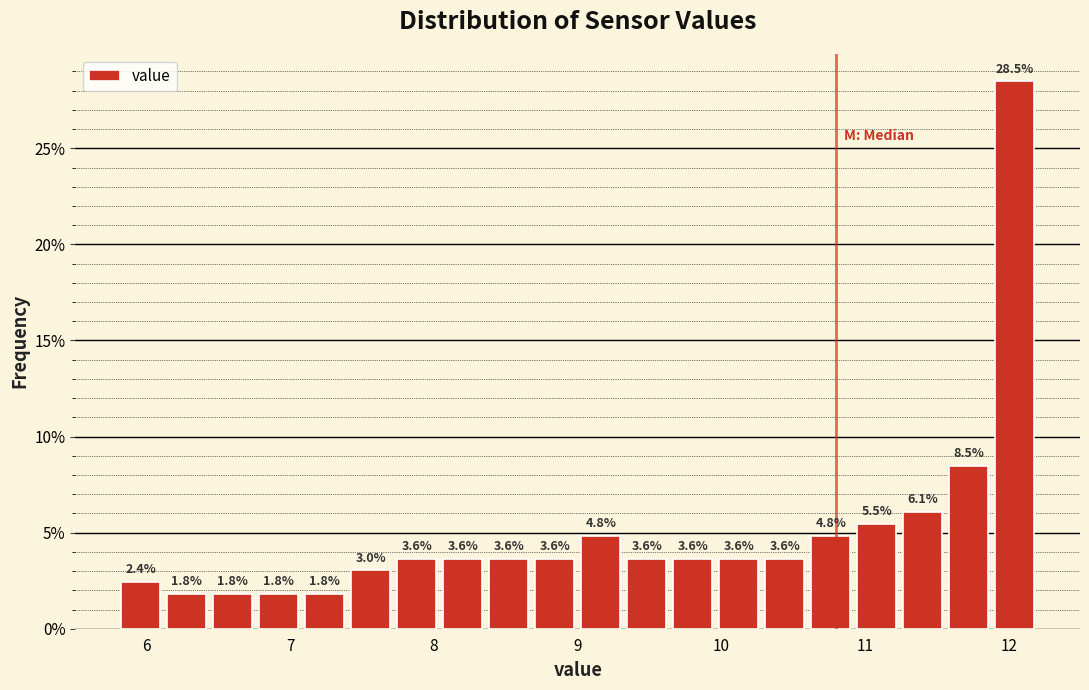

Read against the x-axis, roughly where is the centre of the tallest bar?

12.0